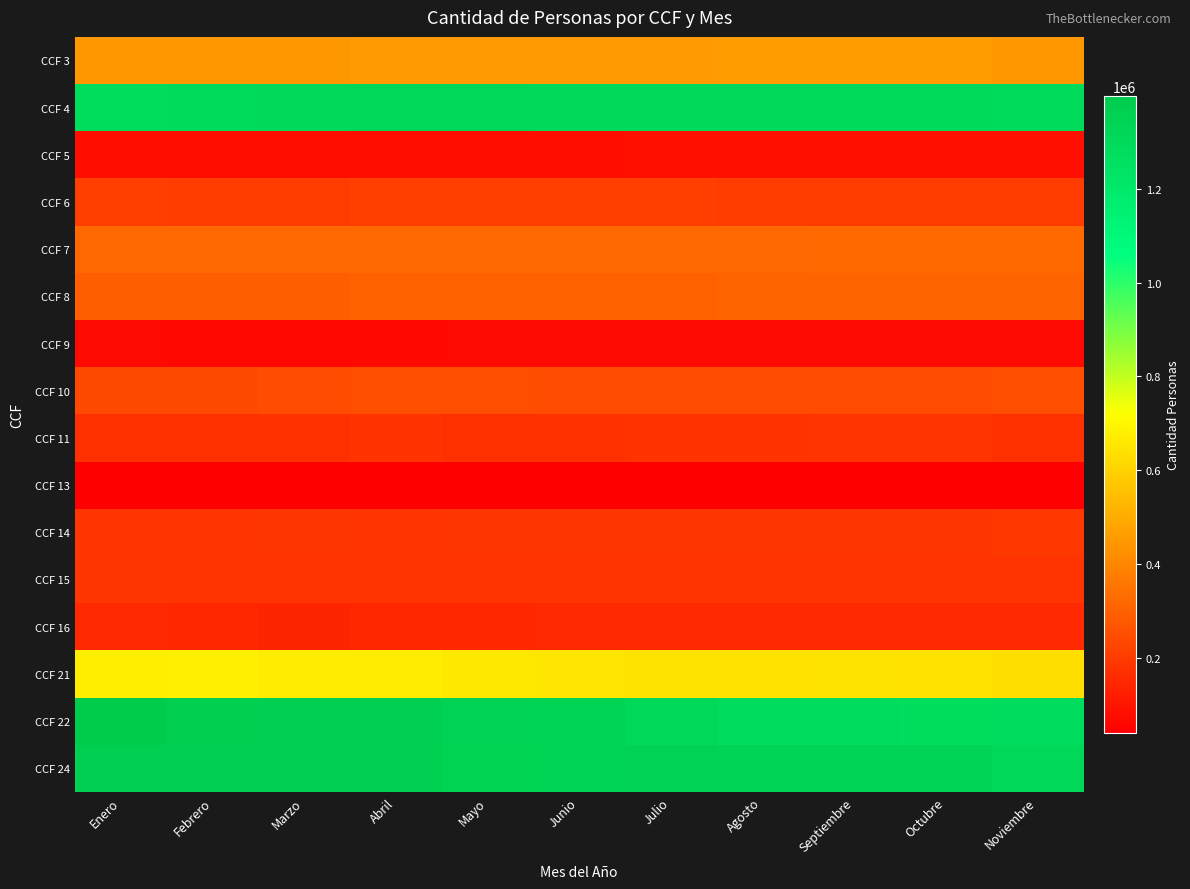

List the series in order of their peak value, lowest first.

CCF 13, CCF 9, CCF 5, CCF 16, CCF 11, CCF 15, CCF 14, CCF 6, CCF 10, CCF 8, CCF 7, CCF 3, CCF 21, CCF 4, CCF 24, CCF 22